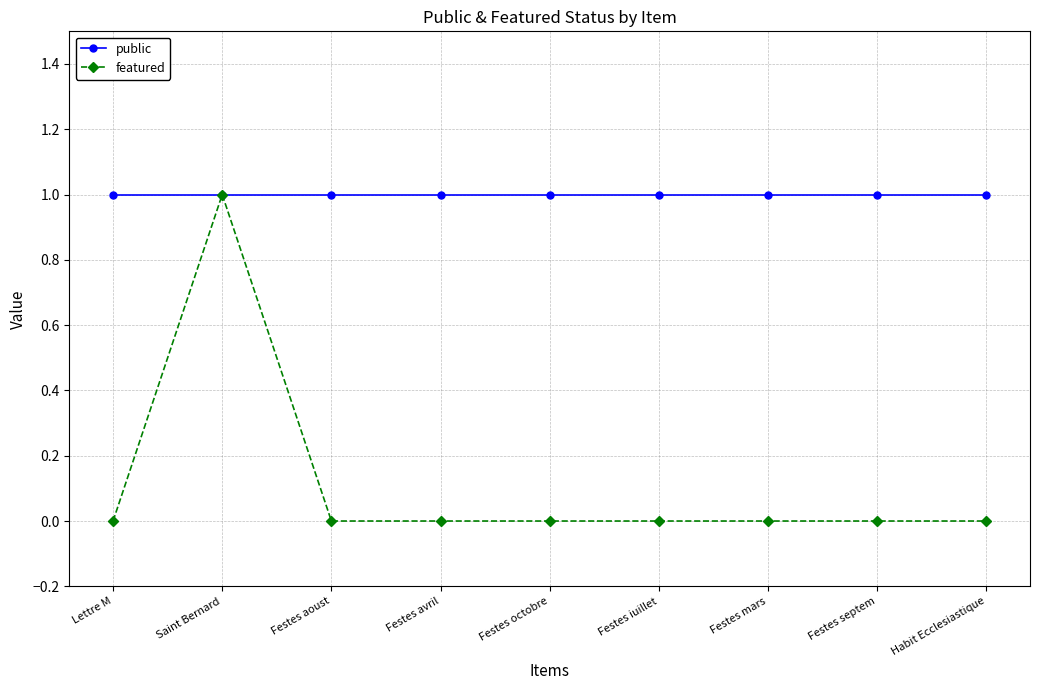

What is the sum of all public values?

9